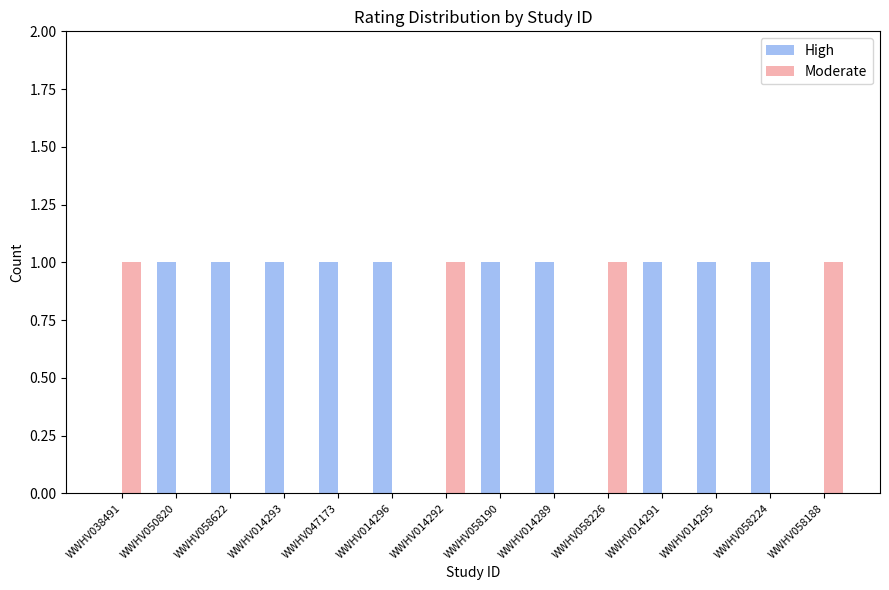

Reading right to left, what are all the values shown in this chart?

High: WWHV058188=0	WWHV058224=1	WWHV014295=1	WWHV014291=1	WWHV058226=0	WWHV014289=1	WWHV058190=1	WWHV014292=0	WWHV014296=1	WWHV047173=1	WWHV014293=1	WWHV058622=1	WWHV050820=1	WWHV038491=0
Moderate: WWHV058188=1	WWHV058224=0	WWHV014295=0	WWHV014291=0	WWHV058226=1	WWHV014289=0	WWHV058190=0	WWHV014292=1	WWHV014296=0	WWHV047173=0	WWHV014293=0	WWHV058622=0	WWHV050820=0	WWHV038491=1